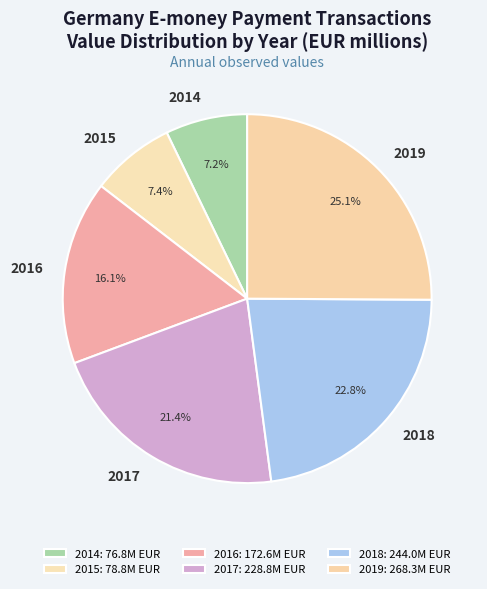

Approximately how many times larger is the value at 2018 compared to 2015?

3.1